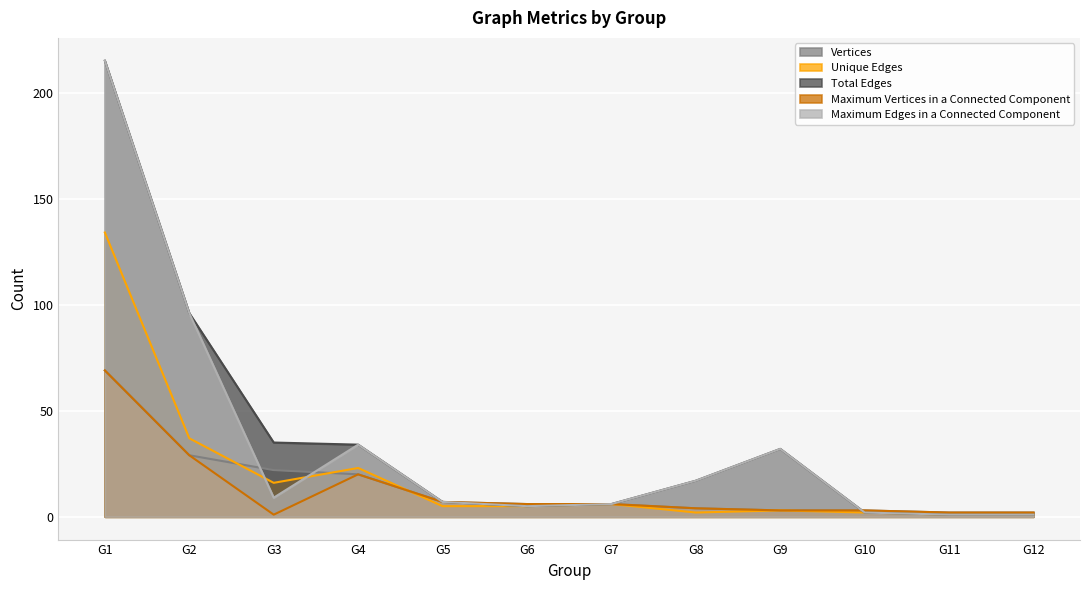

Is the value of Unique Edges at G8 greater than the value of Total Edges at G8?

No